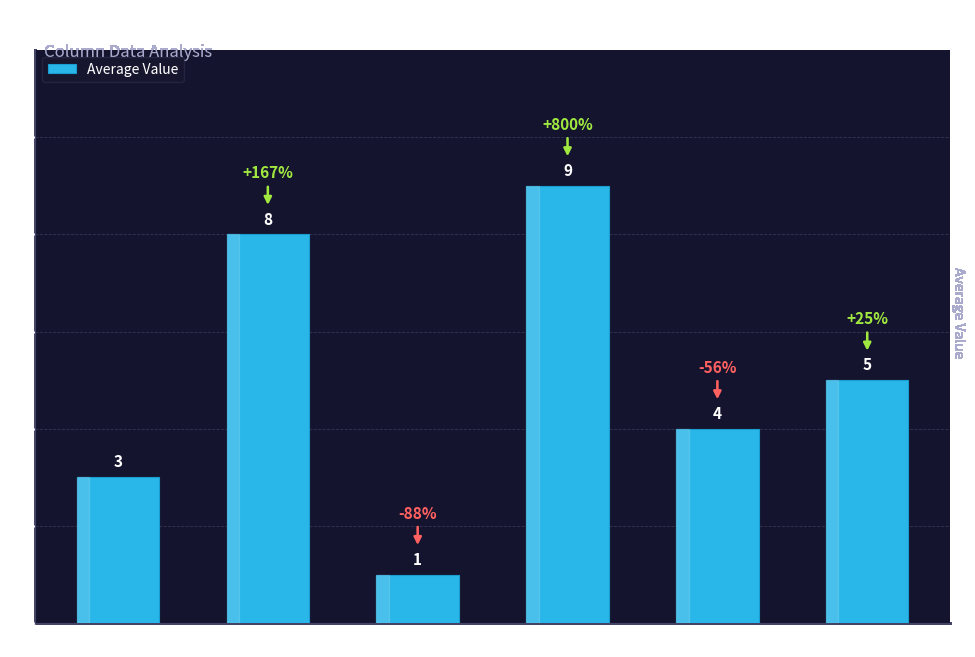

Does the chart contain any negative values?

No